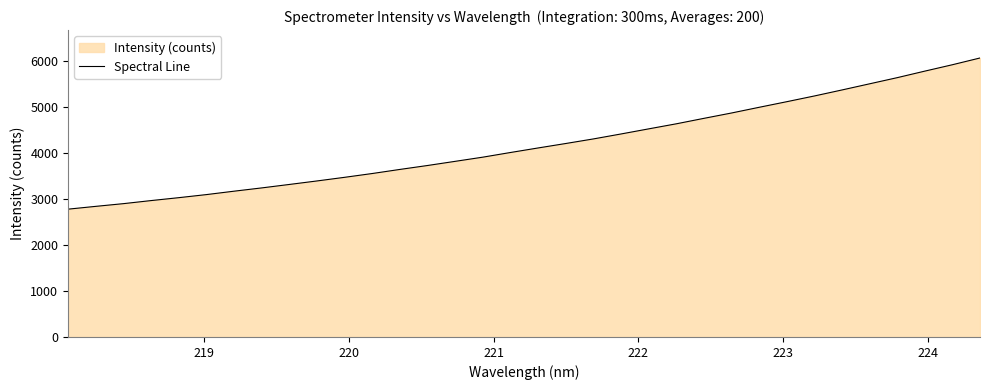

What is the minimum value shown in the chart?

2776.4